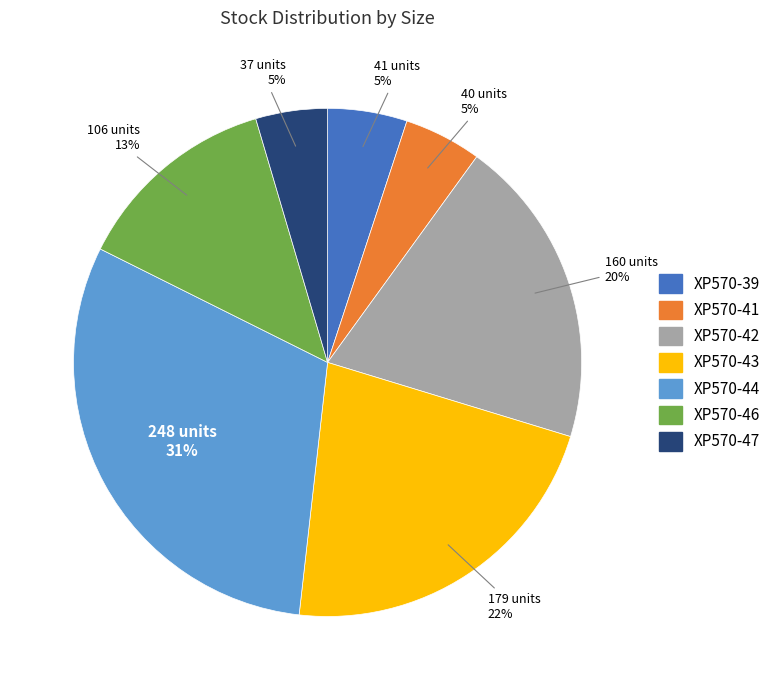

What is the largest slice in the pie chart?

XP570-44